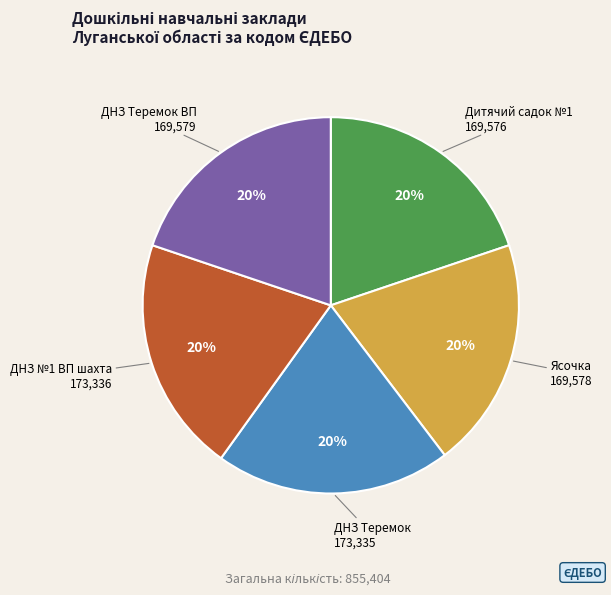

True or false: ДНЗ №1 ВП шахта accounts for 20% of the total.

True